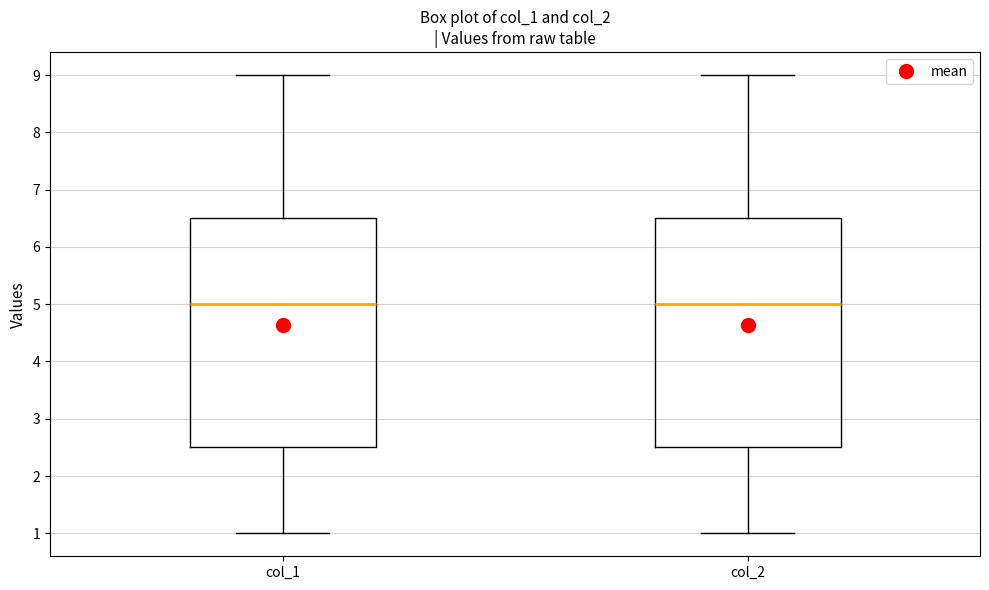

Where is the upper edge of the box for col_2 on the y-axis? The values are not printed on the chart, so give them approximately, as read against the axis.

6.5